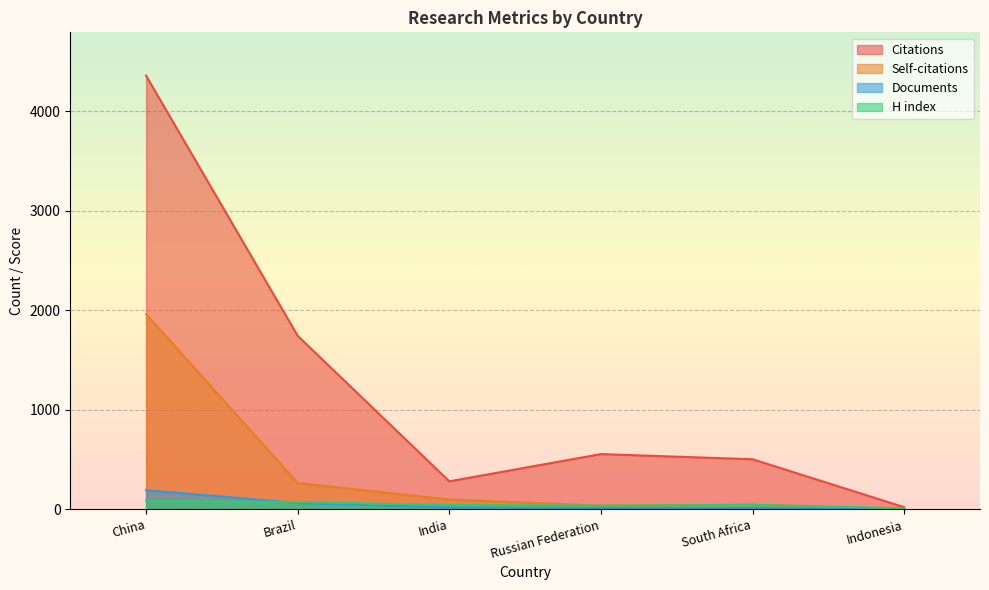

In H index, how many points are higher than both neighbors (excluding endpoints)?

1